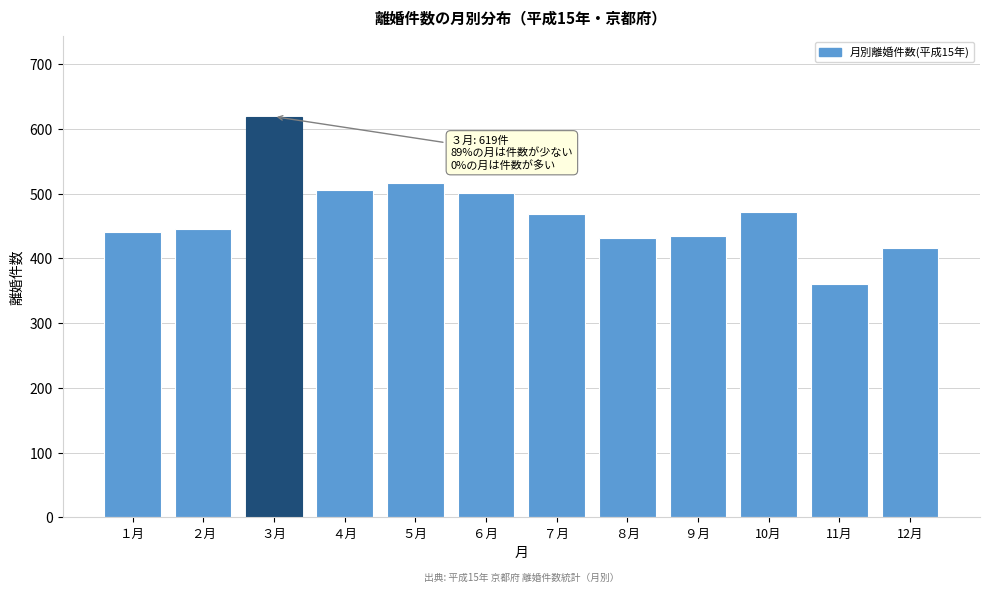

Reading left to right, what are all the values shown in this chart?

１月=441	２月=446	３月=619	４月=505	５月=516	６月=501	７月=469	８月=432	９月=435	10月=472	11月=360	12月=416